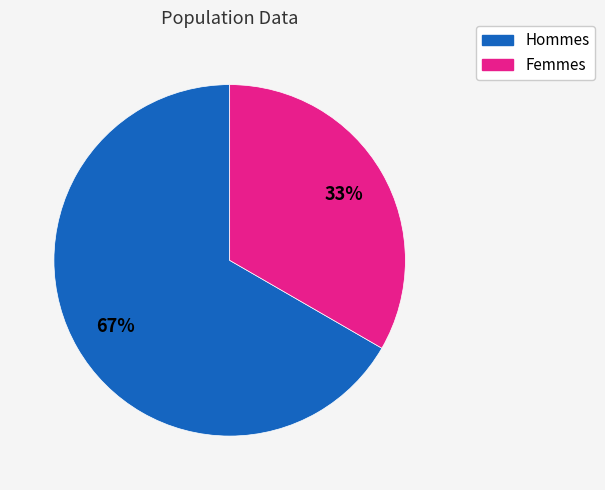

Does any single category account for the majority?

Yes